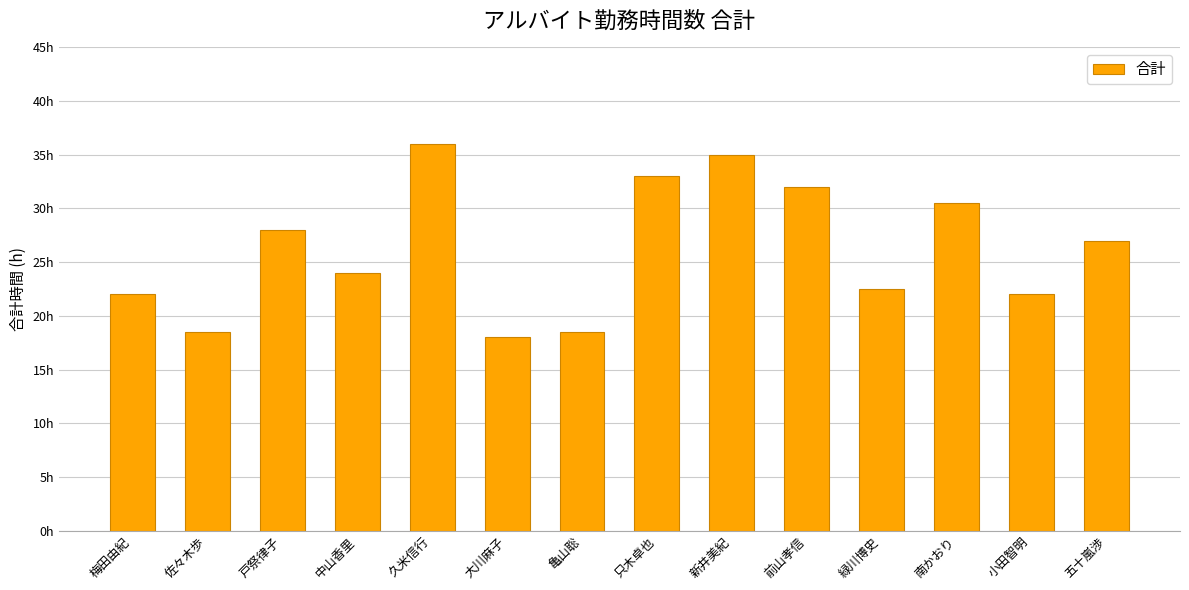

Are the bars horizontal?

No